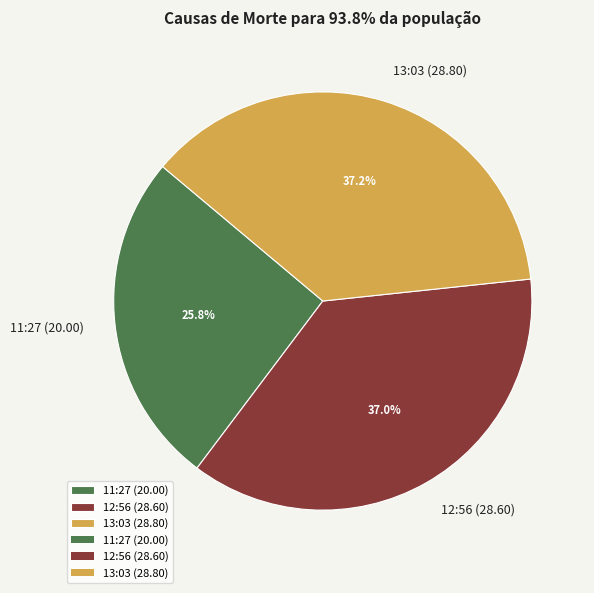

Which category has the smallest portion of the pie?

11:27 (20.00)